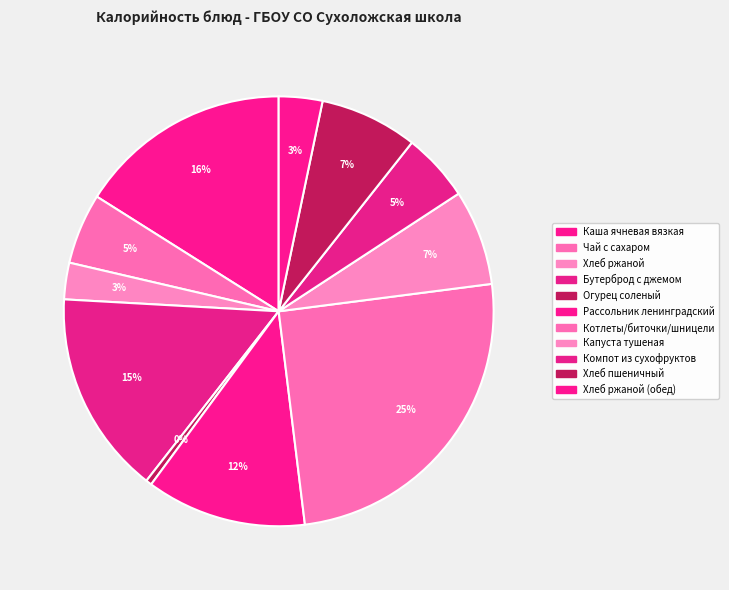

Count the number of slices in the pie.

11